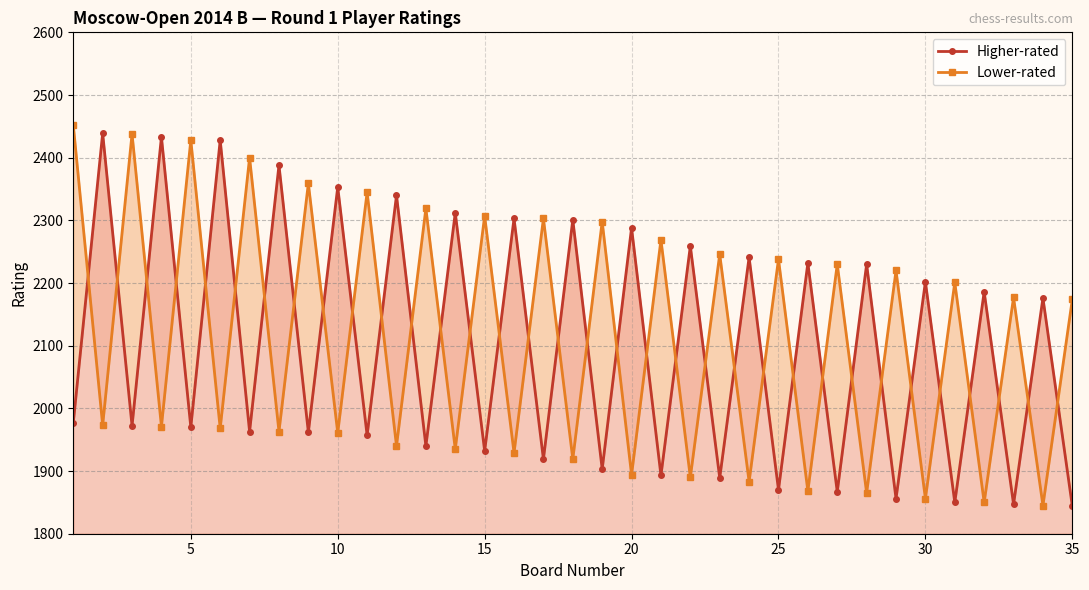

Reading left to right, extract all data points from this chart.

Higher-rated: 1977	2439	1972	2433	1970	2428	1963	2388	1962	2353	1957	2340	1940	2312	1932	2303	1919	2301	1903	2288	1893	2259	1889	2241	1870	2232	1867	2230	1856	2202	1850	2186	1847	2176	1844
Lower-rated: 2452	1973	2438	1971	2428	1968	2400	1963	2359	1961	2345	1940	2319	1935	2307	1929	2303	1919	2298	1894	2269	1890	2246	1883	2238	1868	2230	1865	2220	1856	2201	1850	2177	1845	2174